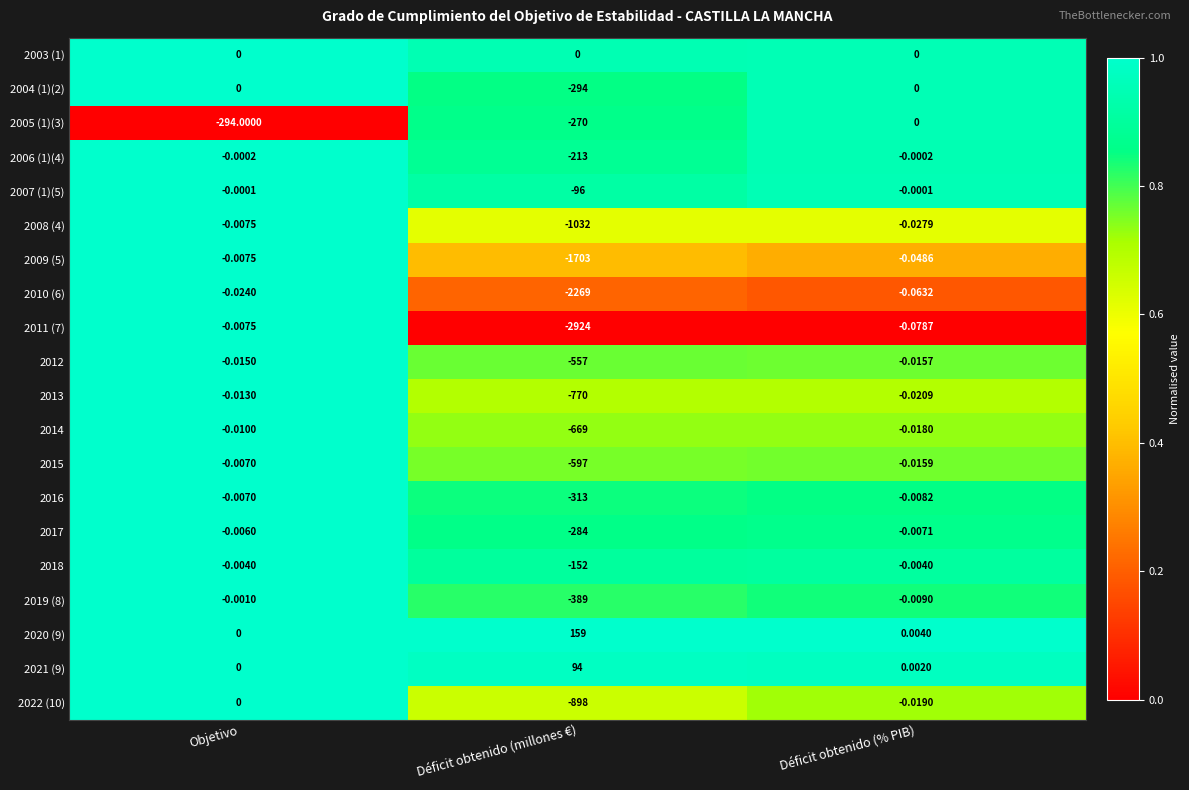

Which series changed the most between Objetivo and Déficit obtenido (millones €)?

2011 (7)